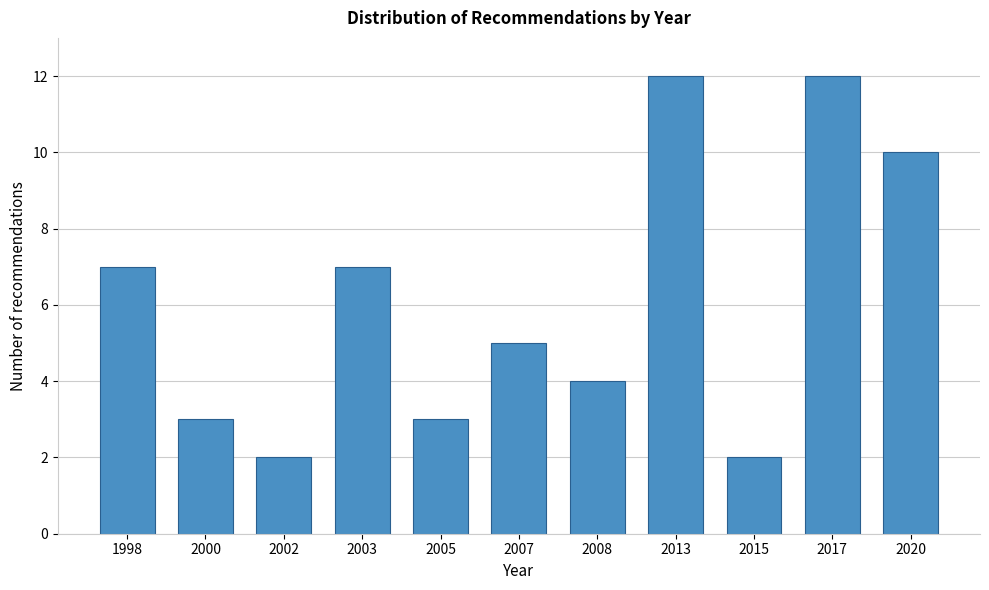

Reading left to right, transcribe all the data shown in this chart.

7	3	2	7	3	5	4	12	2	12	10